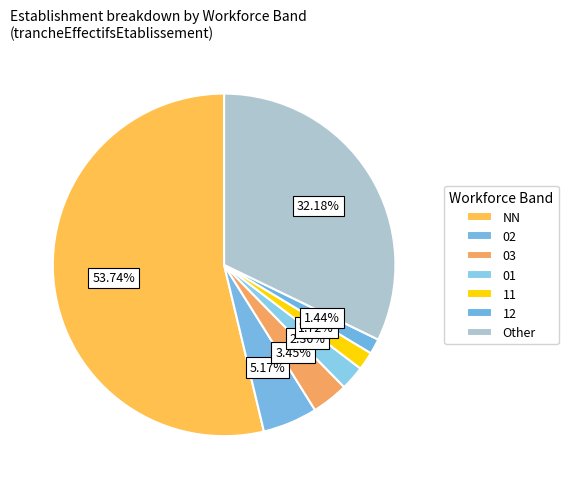

Is it true that NN is 68% of the pie?

False